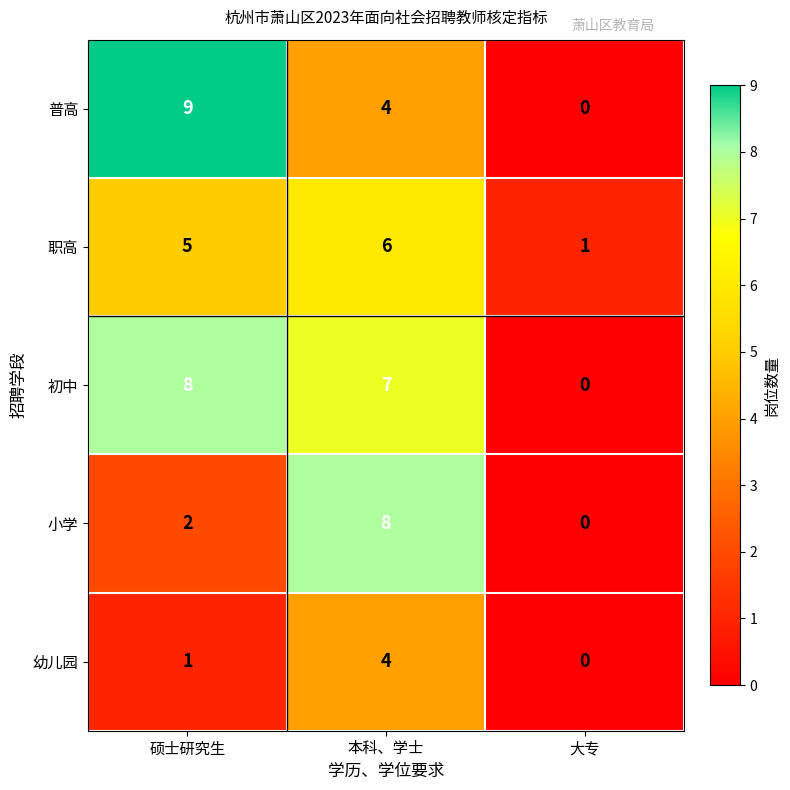

Count the number of categories in the chart.

3